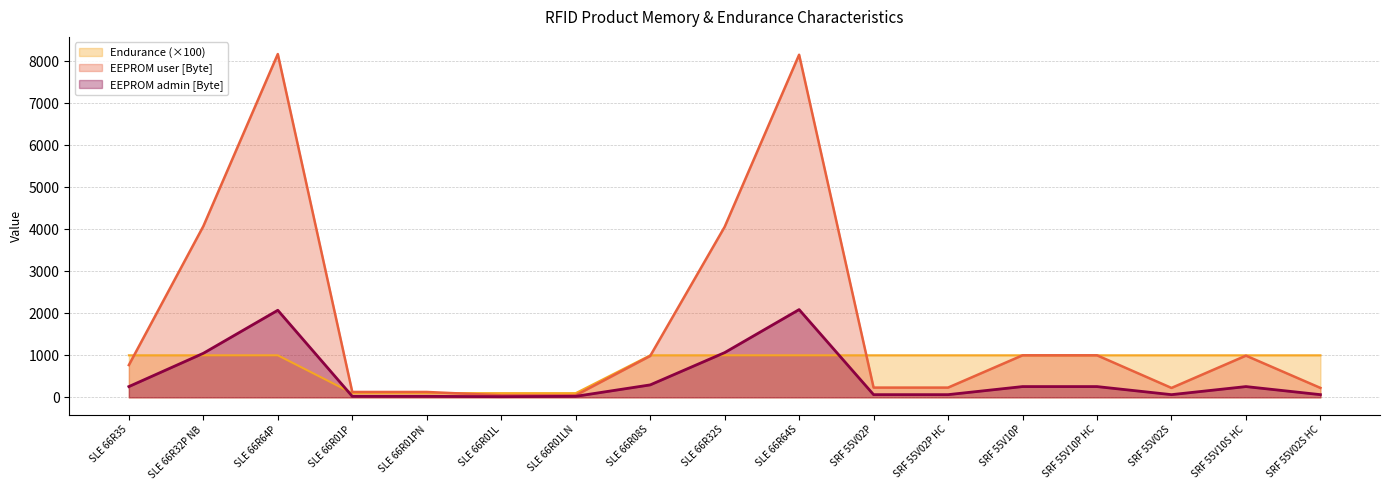

What position from the right is SLE 66R35?

17